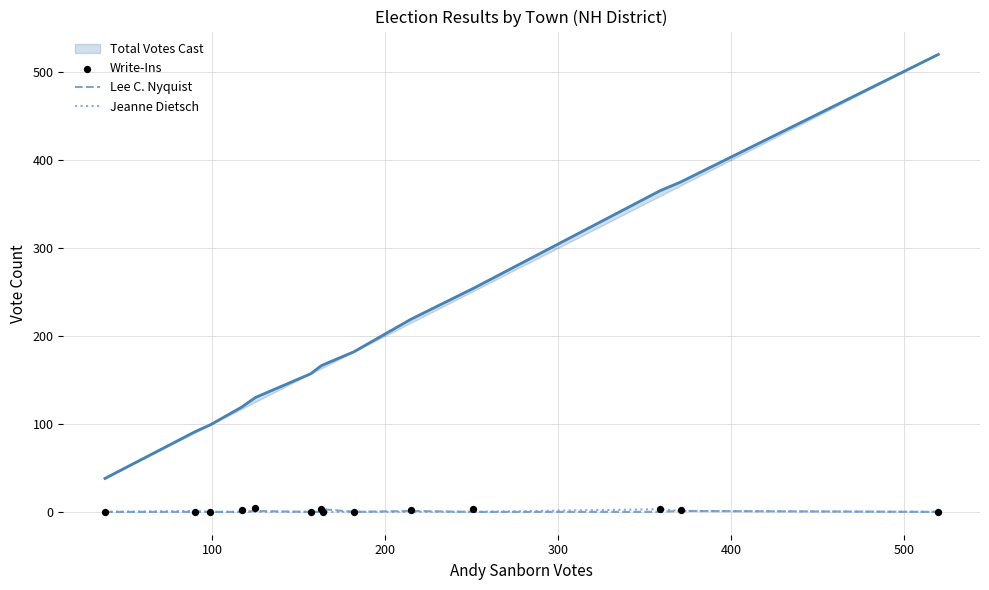

Which series reaches the minimum Y coordinate?

Lee C. Nyquist